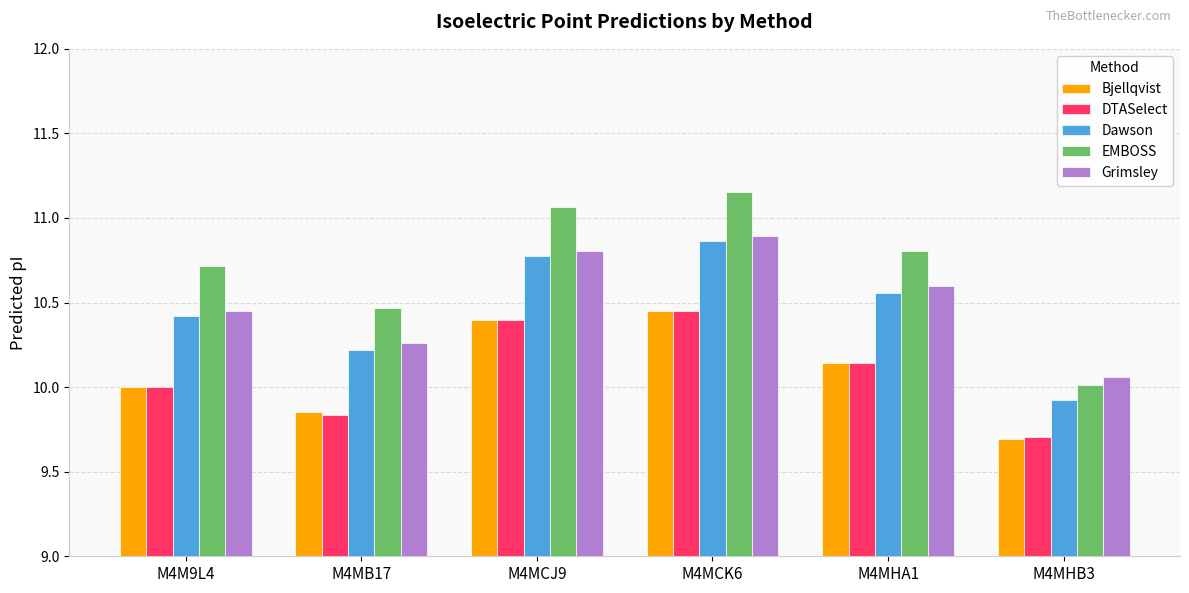

What is the difference between the highest and lowest values at M4MCJ9?

0.7